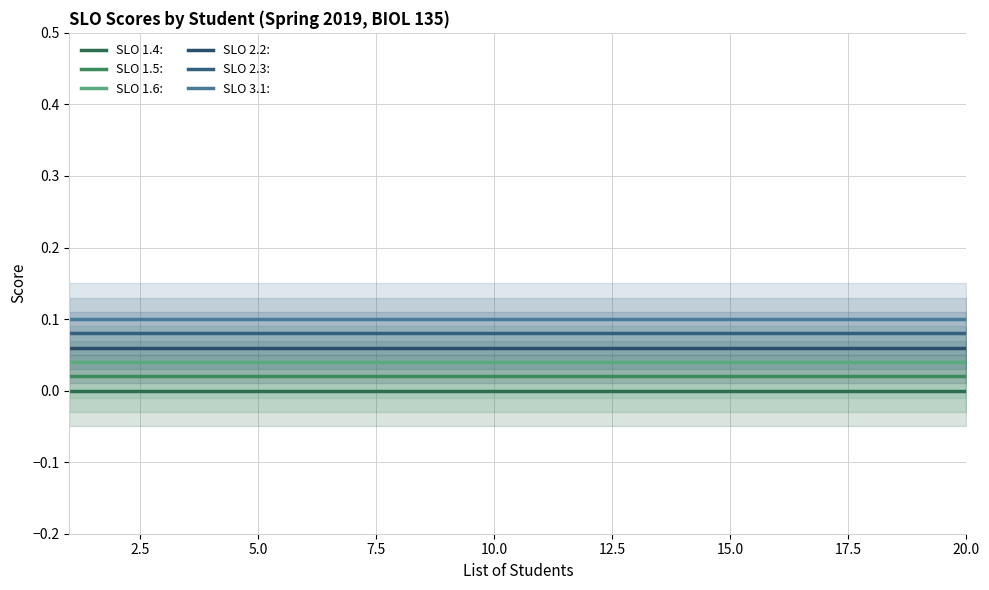

True or false: SLO 3.1: and SLO 2.2: cross at least once.

False